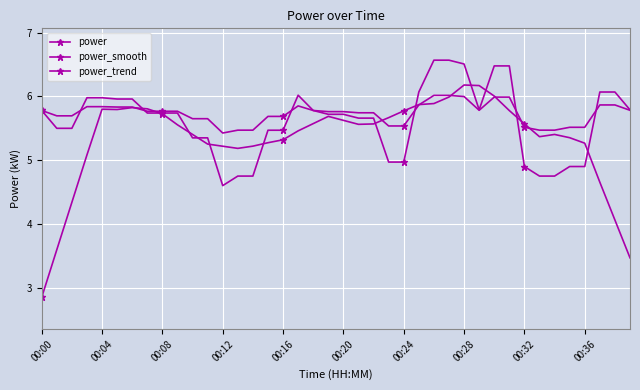

What is the greatest value displayed?

6.6